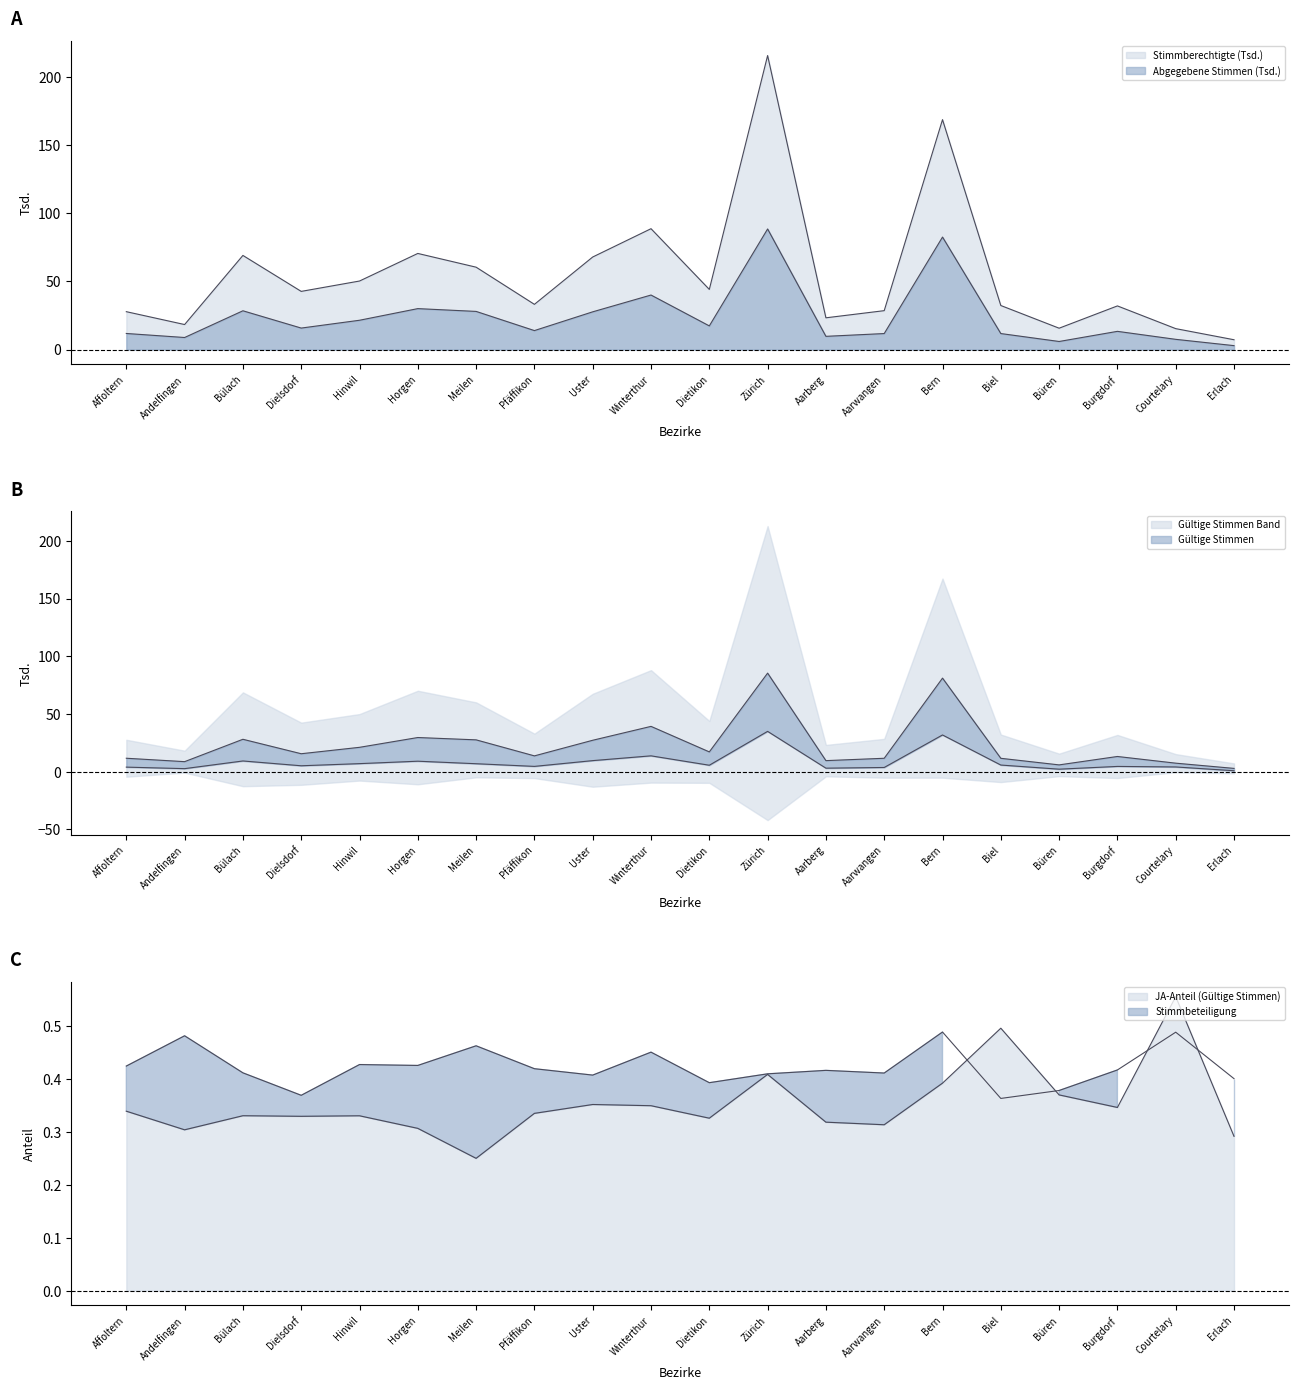

Reading right to left, what are all the values shown in this chart?

Stimmberechtigte: Erlach=7.2	Courtelary=15.4	Burgdorf=32.1	Büren=15.7	Biel=32.4	Bern=168.9	Aarwangen=28.6	Aarberg=23.3	Zürich=215.9	Dietikon=44.2	Winterthur=88.8	Uster=68.0	Pfäffikon=33.2	Meilen=60.5	Horgen=70.6	Hinwil=50.3	Dielsdorf=42.7	Bülach=69.1	Andelfingen=18.4	Affoltern=27.8
Abgegebene Stimmen: Erlach=2.9	Courtelary=7.5	Burgdorf=13.4	Büren=5.9	Biel=11.8	Bern=82.6	Aarwangen=11.8	Aarberg=9.7	Zürich=88.6	Dietikon=17.4	Winterthur=40.1	Uster=27.7	Pfäffikon=13.9	Meilen=28.0	Horgen=30.1	Hinwil=21.5	Dielsdorf=15.8	Bülach=28.5	Andelfingen=8.9	Affoltern=11.8
Gültige Stimmen: Erlach=2.9	Courtelary=7.4	Burgdorf=13.2	Büren=5.9	Biel=11.6	Bern=81.1	Aarwangen=11.6	Aarberg=9.6	Zürich=85.4	Dietikon=17.1	Winterthur=39.3	Uster=27.2	Pfäffikon=13.7	Meilen=27.6	Horgen=29.6	Hinwil=21.1	Dielsdorf=15.6	Bülach=28.1	Andelfingen=8.7	Affoltern=11.7
JA-Stimmen: Erlach=0.8	Courtelary=4.1	Burgdorf=4.6	Büren=2.2	Biel=5.8	Bern=31.8	Aarwangen=3.6	Aarberg=3.1	Zürich=34.9	Dietikon=5.6	Winterthur=13.7	Uster=9.6	Pfäffikon=4.6	Meilen=6.9	Horgen=9.1	Hinwil=7.0	Dielsdorf=5.1	Bülach=9.3	Andelfingen=2.6	Affoltern=4.0